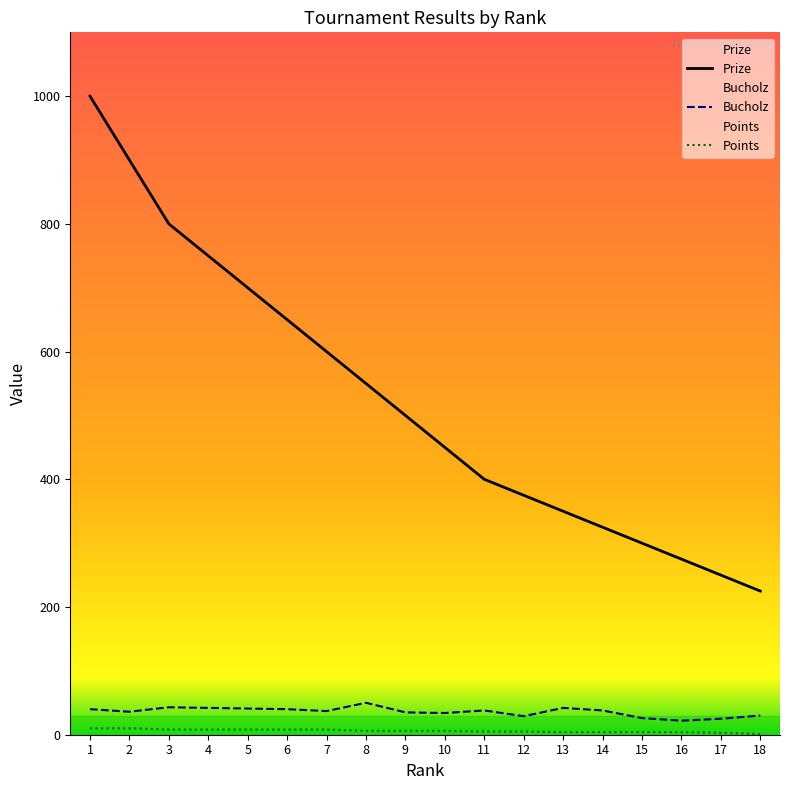

How many data points in Prize are less than 500?

9